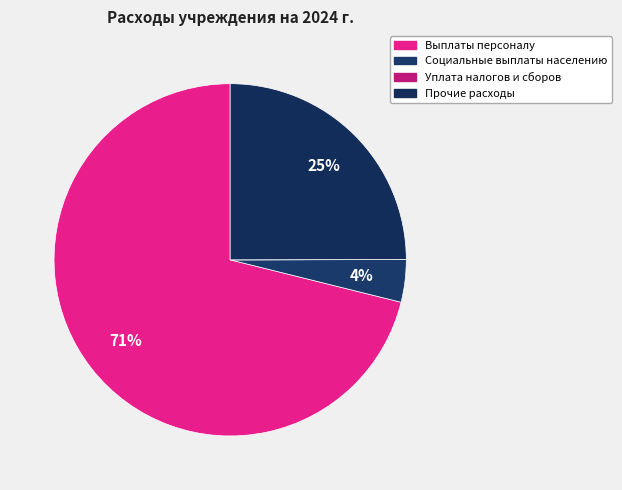

Which has a higher value, Социальные выплаты населению or Выплаты персоналу?

Выплаты персоналу